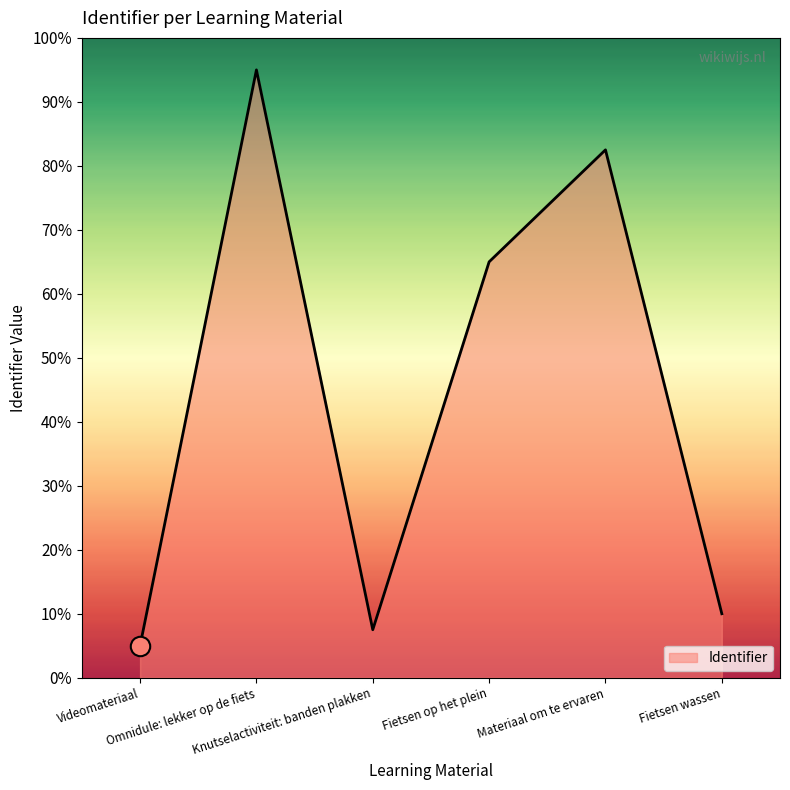

At which category does the chart reach its peak across all series?

Omnidule: lekker op de fiets